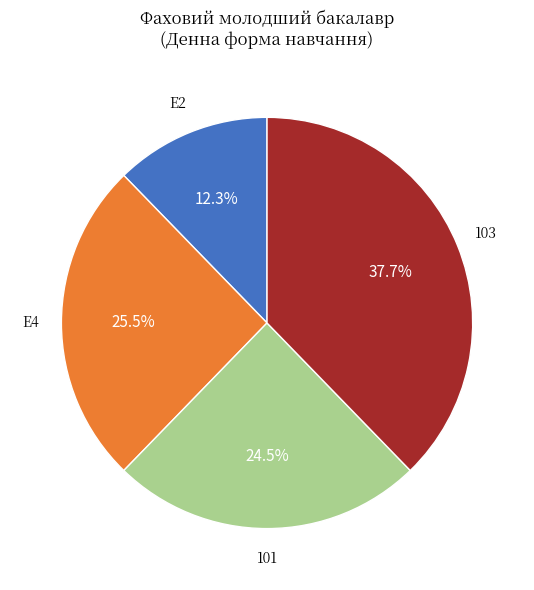

Which has a higher value, E4 or 101?

E4